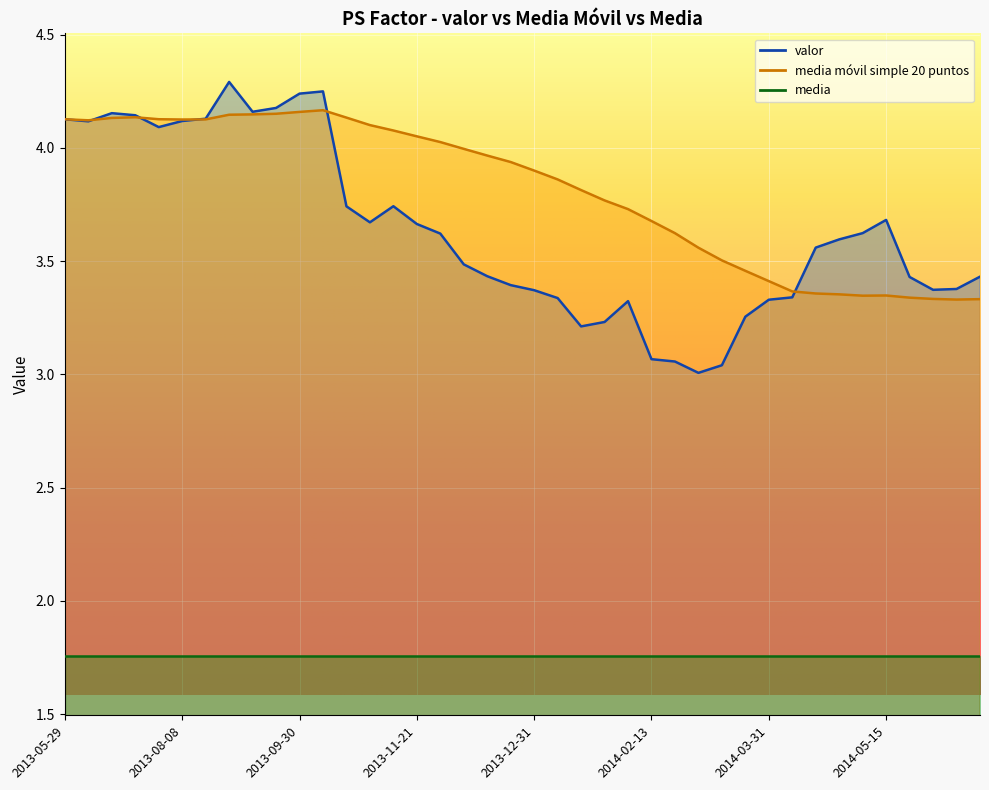

Which series has the largest total across all categories?

media móvil simple 20 puntos